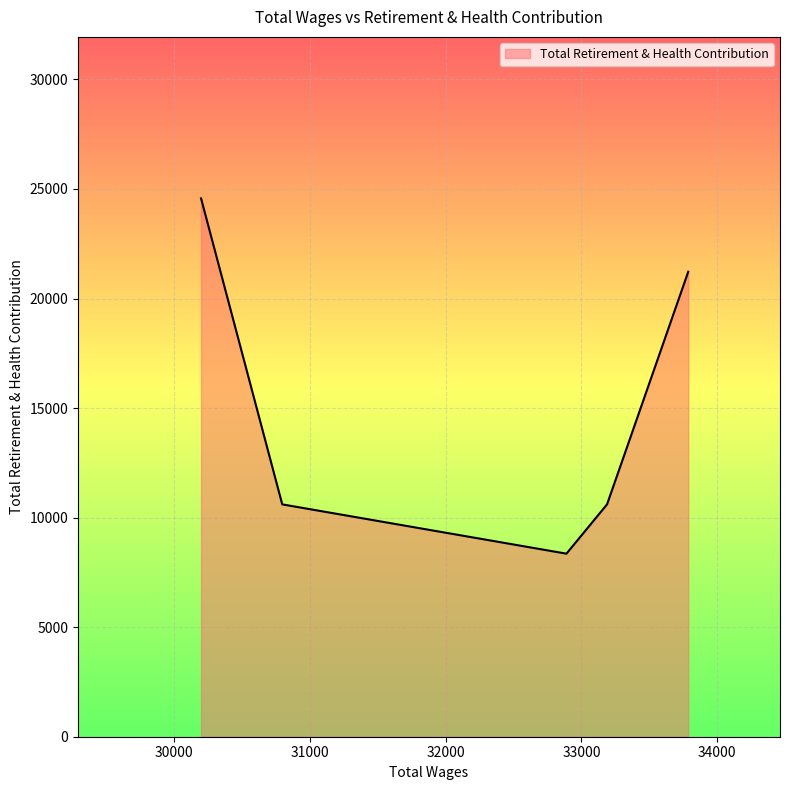

What is the sum of all values?

75359